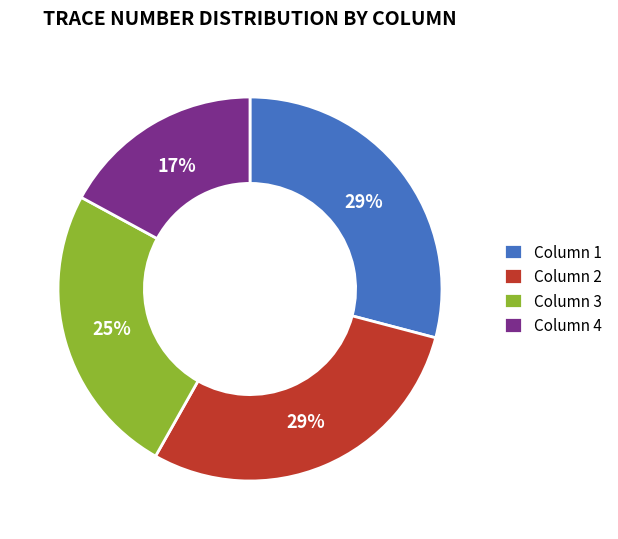

Do Column 1 and Column 3 together represent more than half of the pie?

Yes